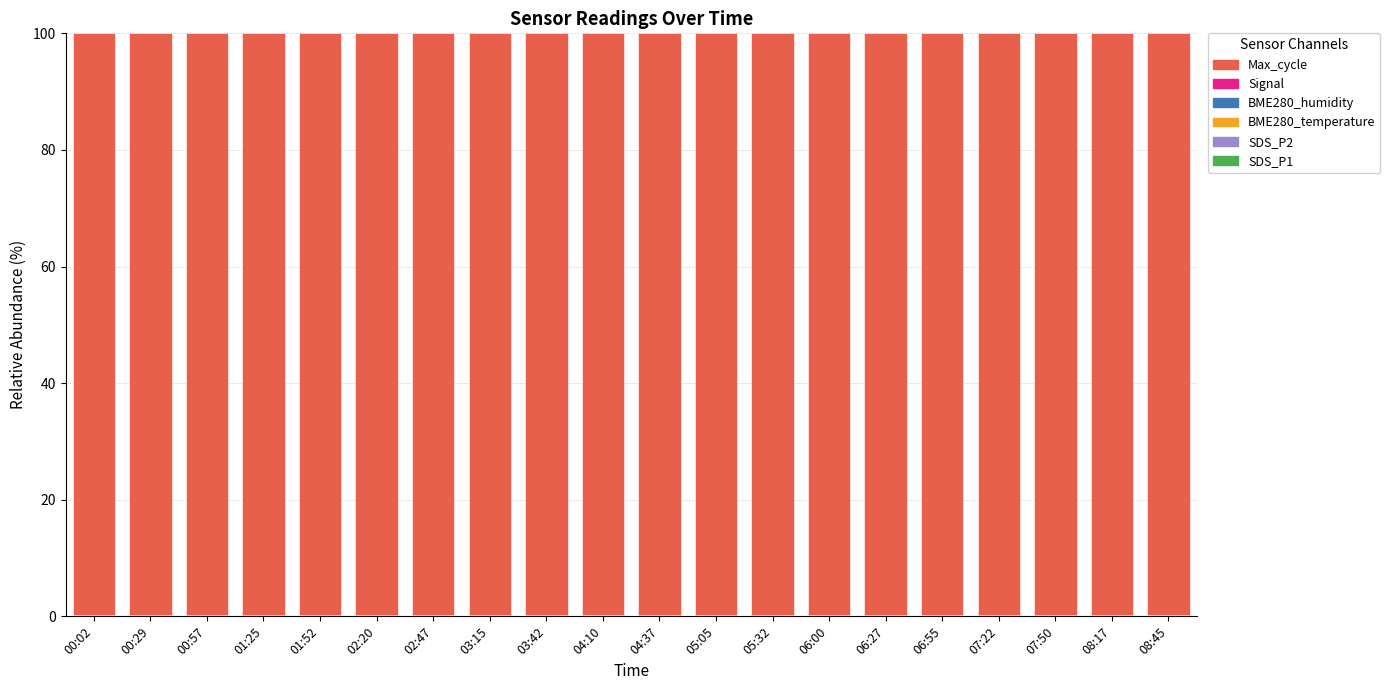

Rank the categories by SDS_P2 value from lowest to highest.

00:02, 03:15, 07:22, 02:20, 03:42, 02:47, 06:00, 00:29, 04:10, 04:37, 06:27, 05:05, 00:57, 06:55, 08:17, 05:32, 01:25, 07:50, 01:52, 08:45